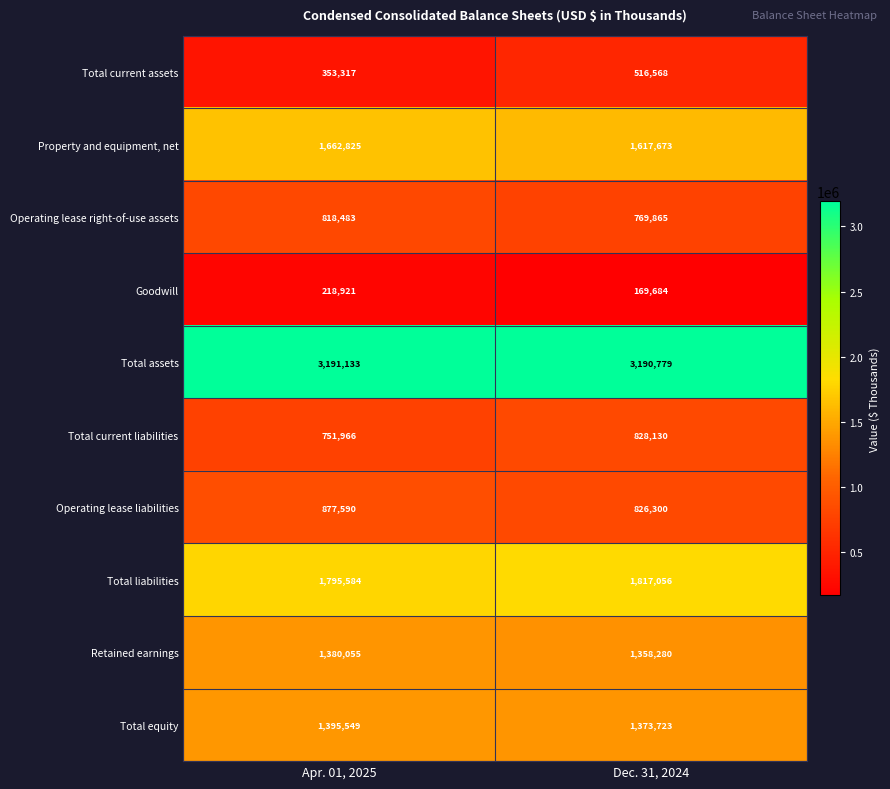

At how many categories does at least one series exceed 3009040?

2